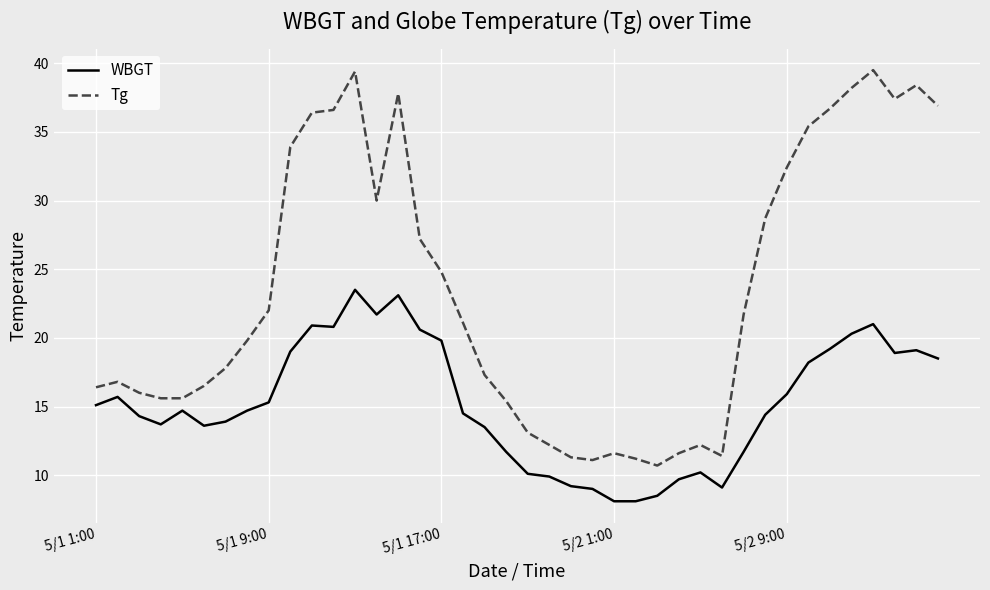

What is the difference between the maximum and minimum values in the WBGT series?

15.4